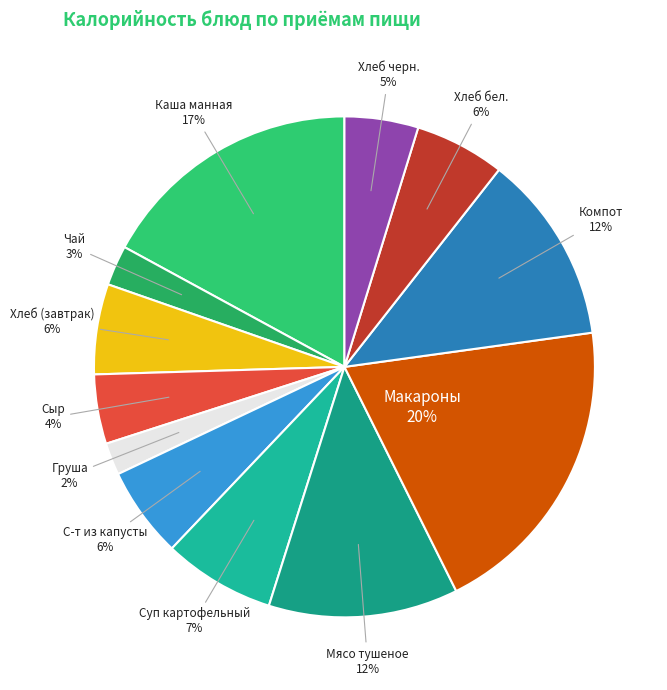

Which category has the smallest portion of the pie?

Груша